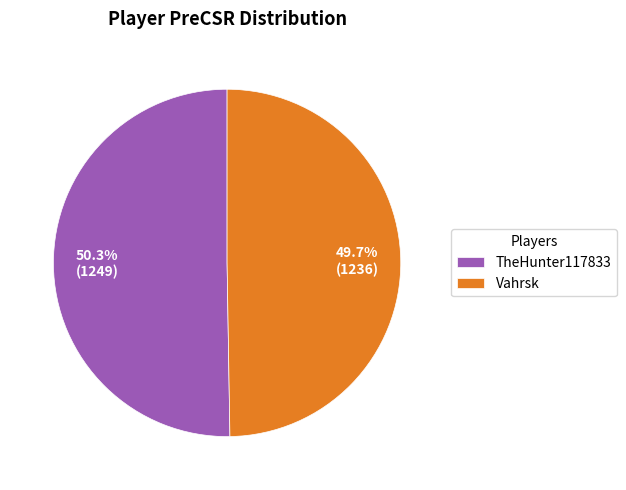

To the nearest percent, what percentage of the pie is TheHunter117833?

50%